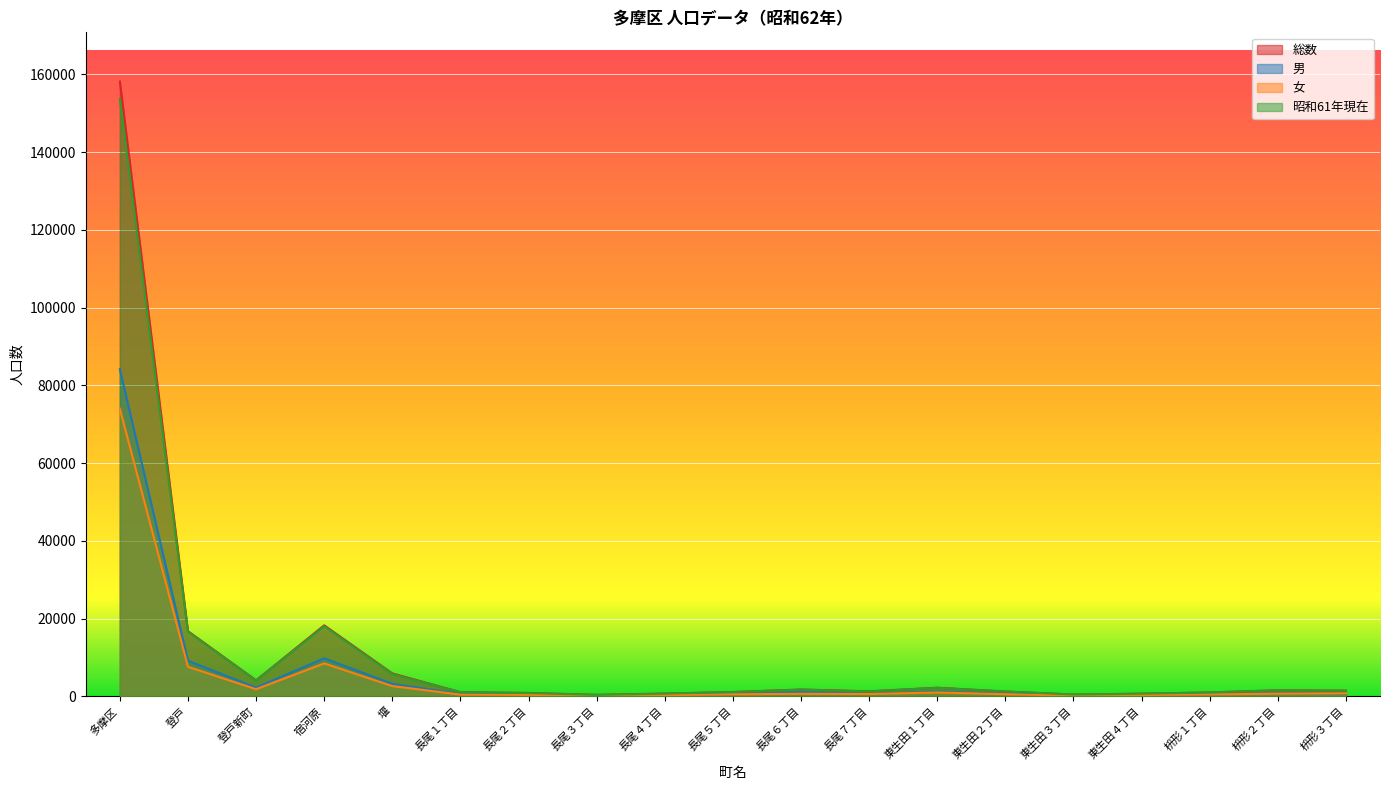

How many data points in 総数 are above 1321?

9